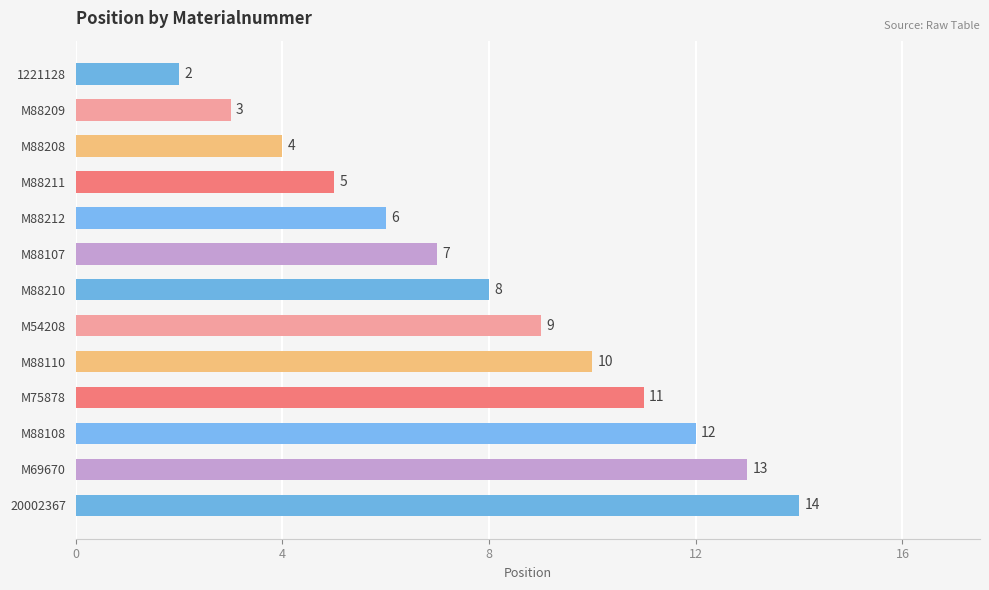

Which has a higher value, M88208 or M69670?

M69670